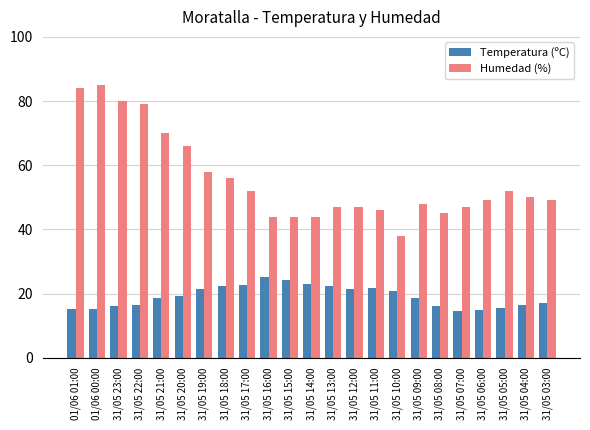

The value of Temperatura (ºC) at 31/05 08:00 is 16.2. True or false?

True